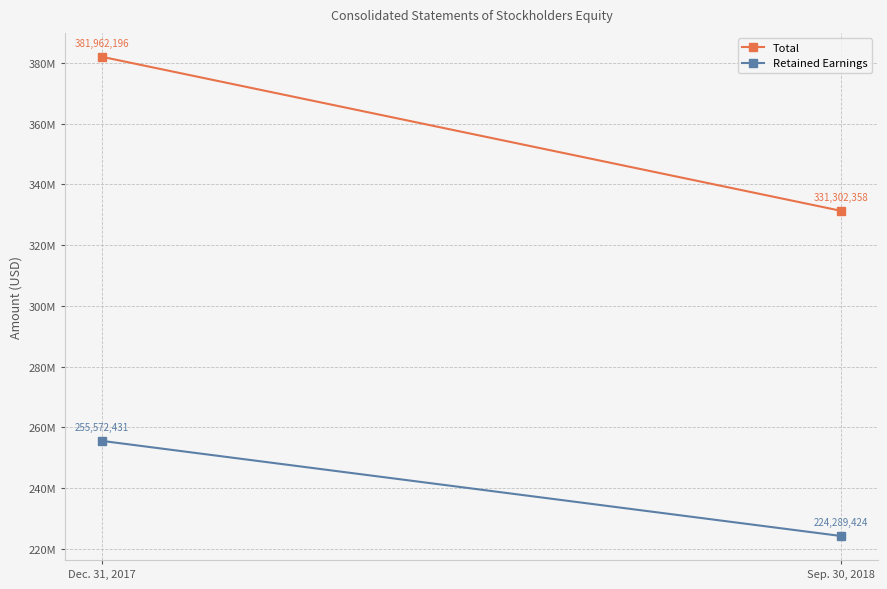

Is the value of Retained Earnings at Dec. 31, 2017 greater than the value of Total at Sep. 30, 2018?

No